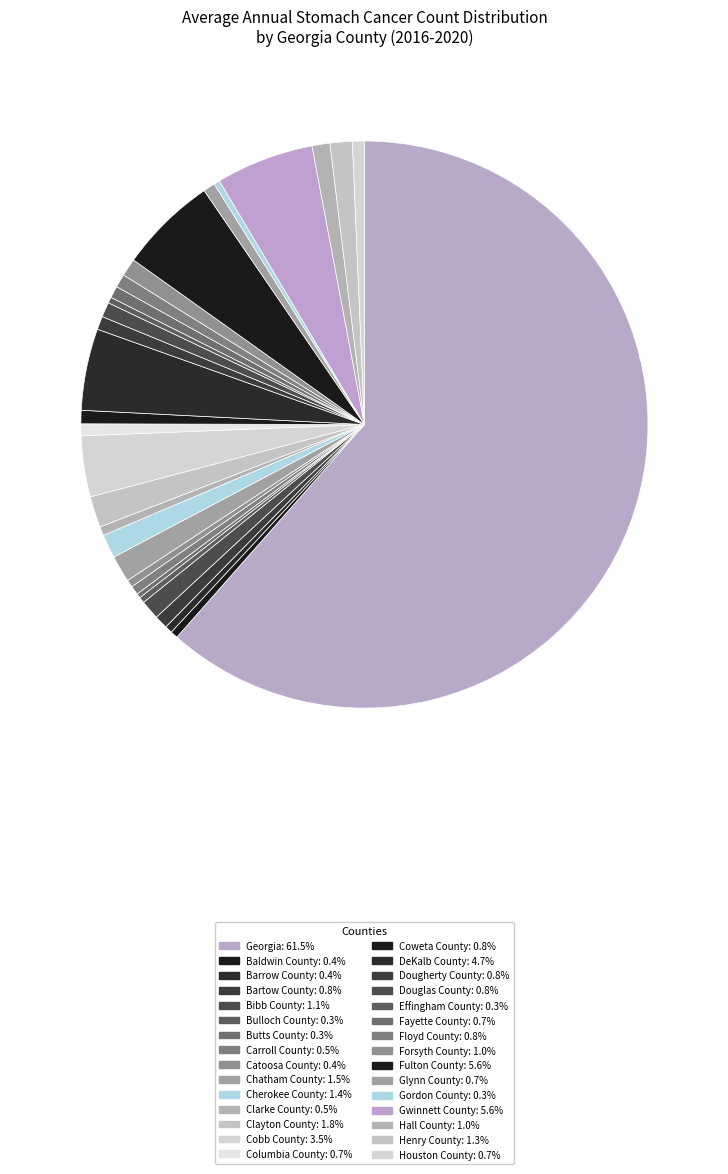

To the nearest percent, what is the difference between the largest and smallest slice percentages?

61%